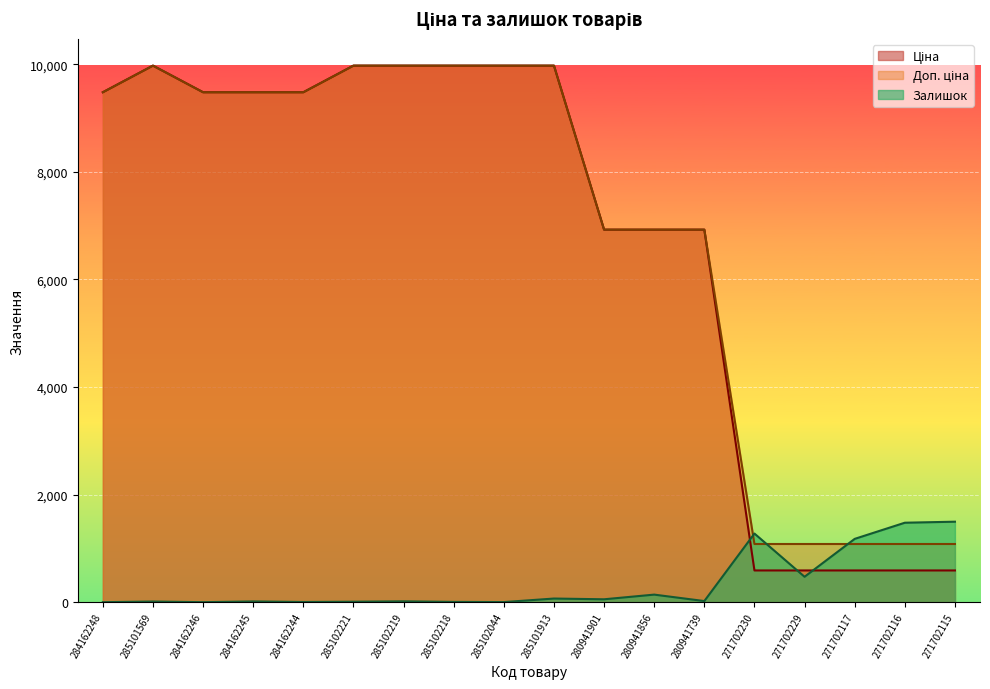

At which label does Доп. ціна reach its minimum?

271702230